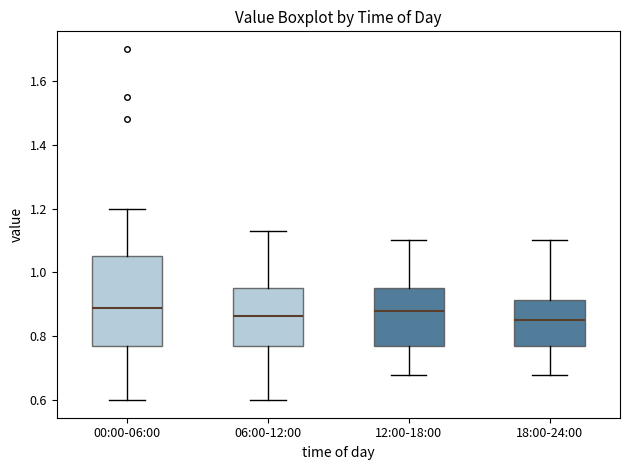

Reading left to right, read every box against the y-axis: the position of its median line, the range the box covers, and the ends of its whiskers. The values are not printed on the chart, so give them approximately, as read against the axis.

00:00-06:00: median 0.90, box 0.78 to 1.06, whiskers 0.60 to 1.20
06:00-12:00: median 0.86, box 0.78 to 0.96, whiskers 0.60 to 1.14
12:00-18:00: median 0.88, box 0.78 to 0.96, whiskers 0.68 to 1.10
18:00-24:00: median 0.86, box 0.78 to 0.92, whiskers 0.68 to 1.10